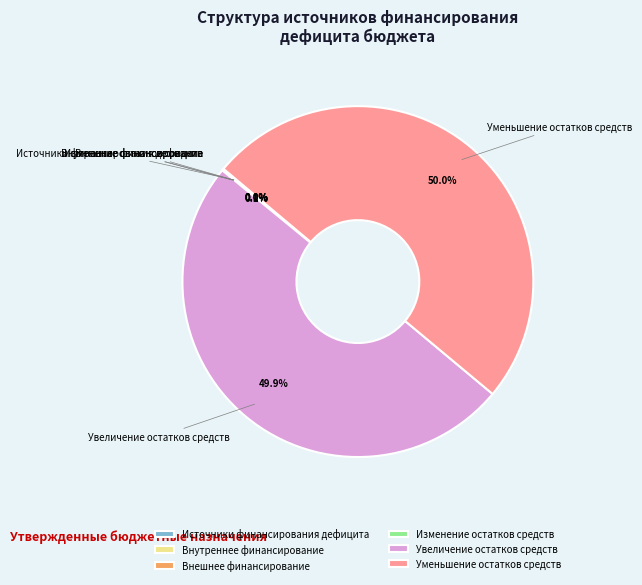

Count the number of slices in the pie.

6